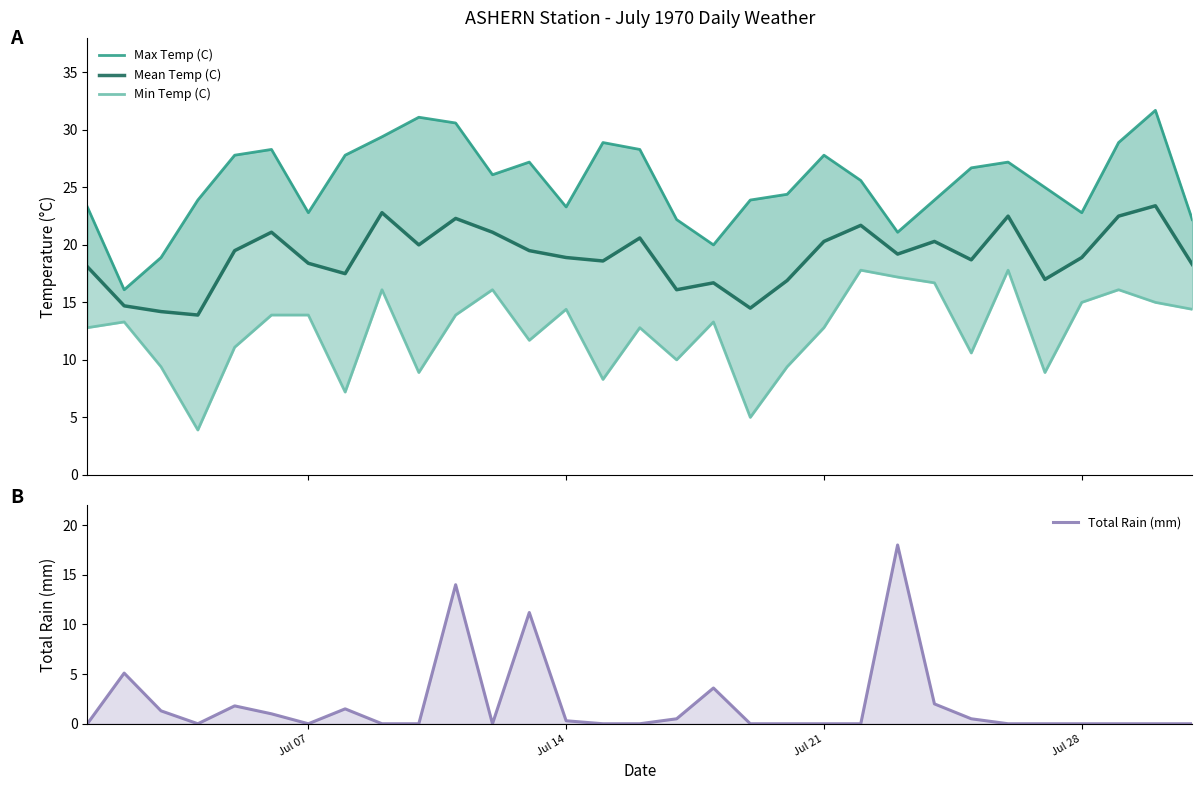

How many lines are shown in the chart?

4